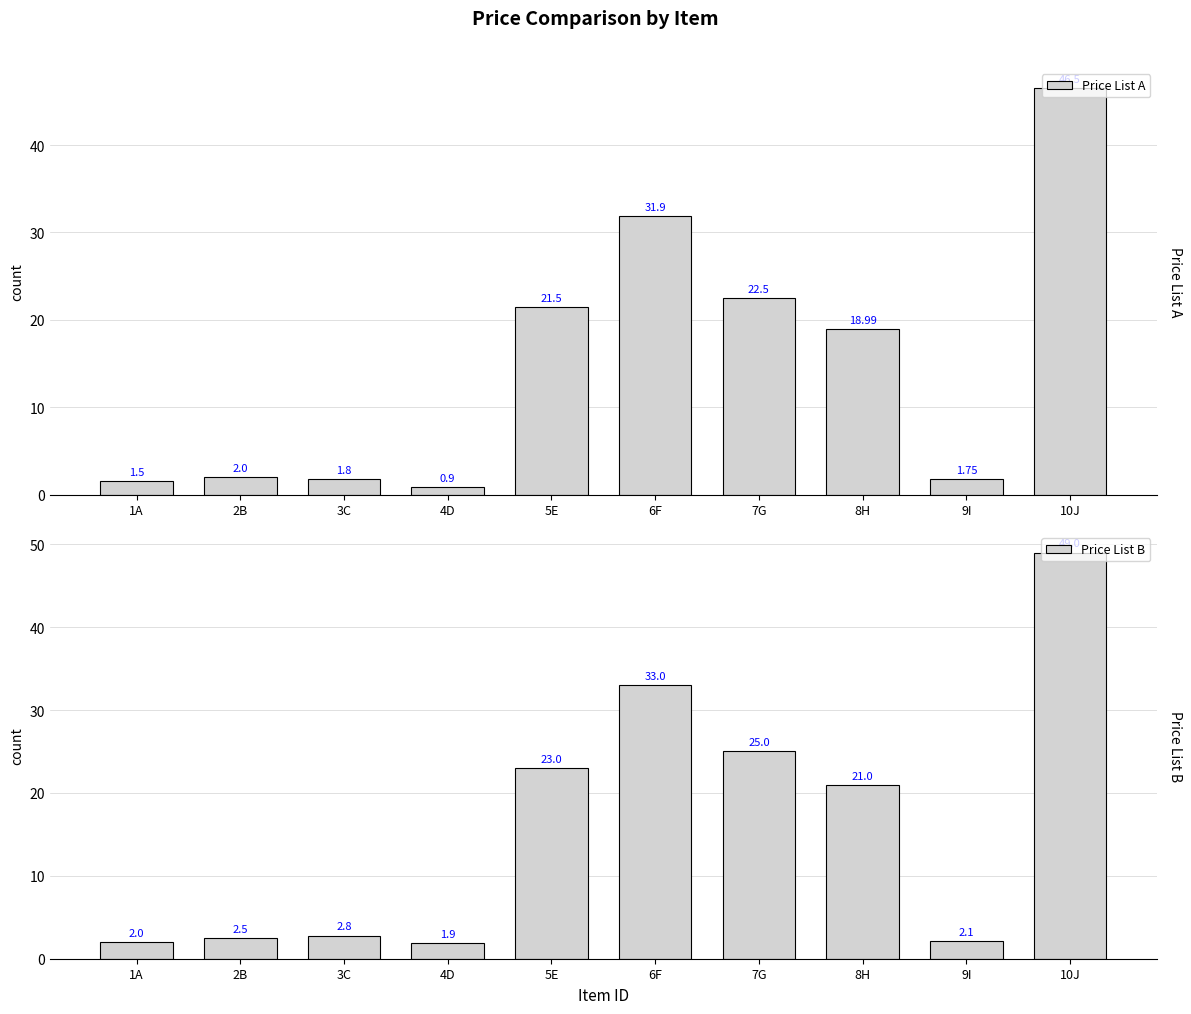

What is the maximum value for Price List A?

46.5